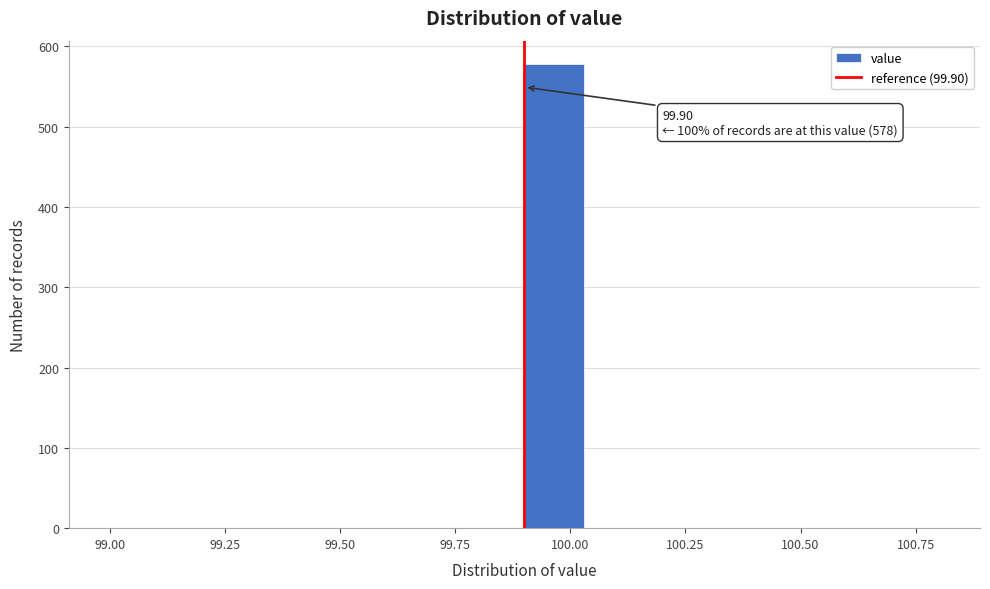

Read against the x-axis, roughly where is the centre of the tallest bar?

99.95